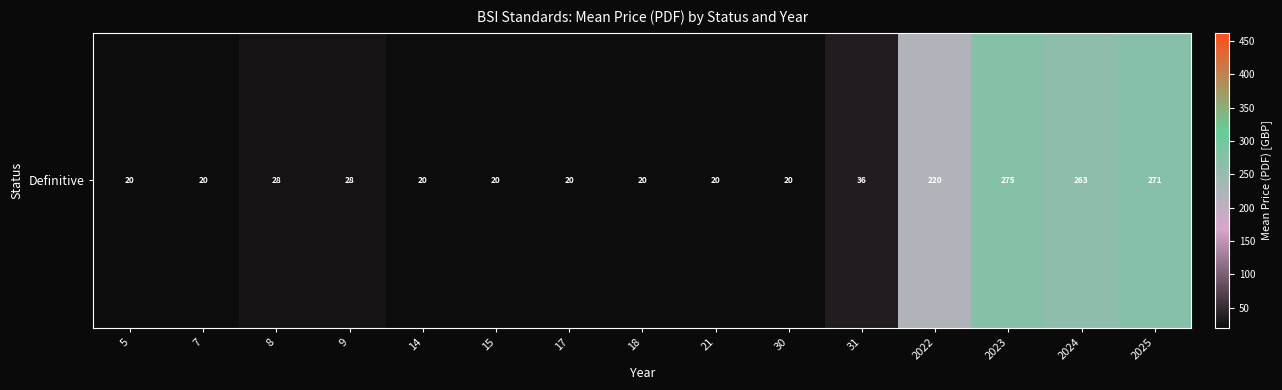

Reading right to left, transcribe all the data shown in this chart.

271	263	275	220	36	20	20	20	20	20	20	28	28	20	20